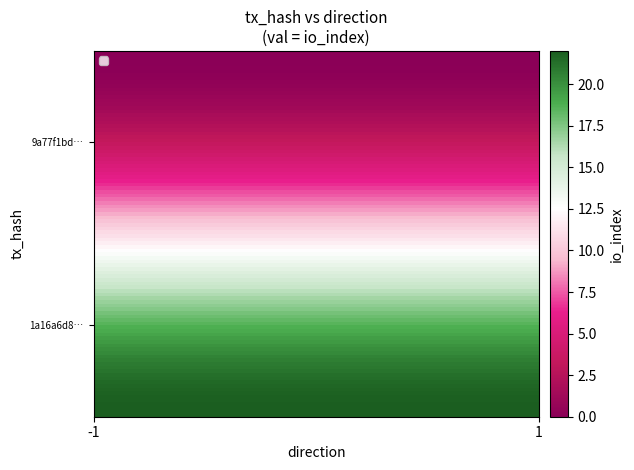

List the series in order of their peak value, highest first.

1a16a6d84772d1a55f06976ba6c461b54efdd43, 9a77f1bde8361a0e5a862d7215a078d2262d836